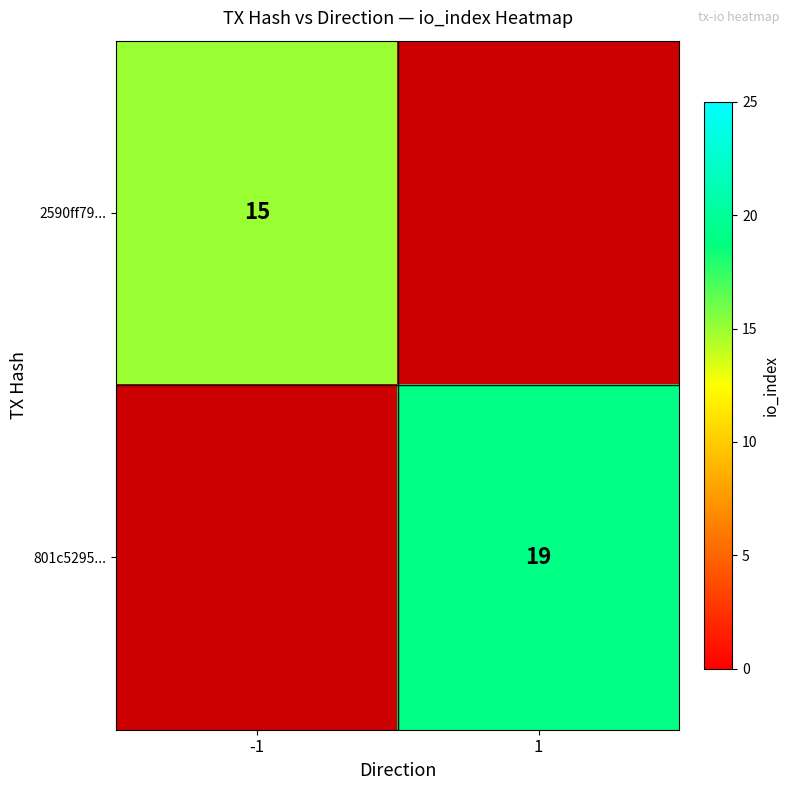

What is the minimum value shown in the chart?

15.0